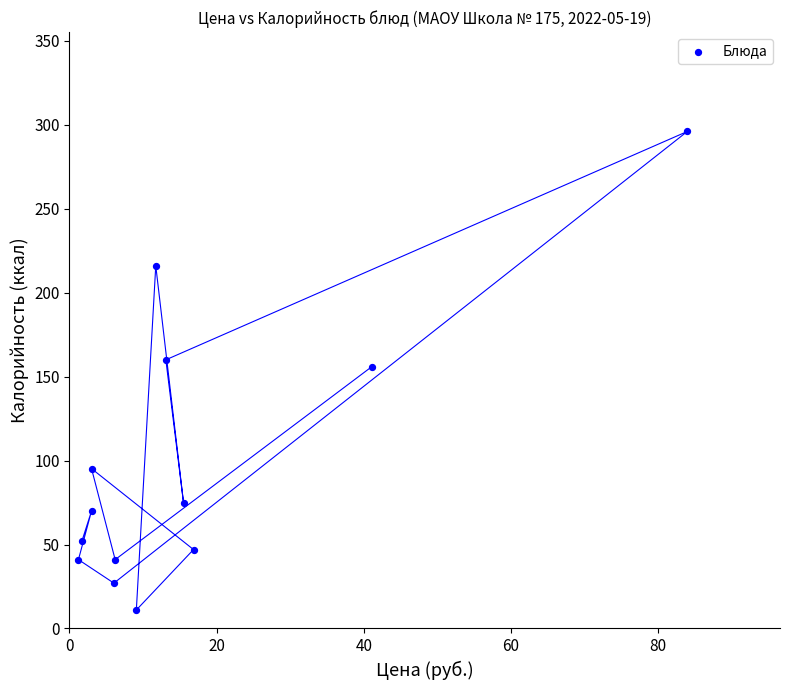

What is the range of Y values (max minus min)?

285.0